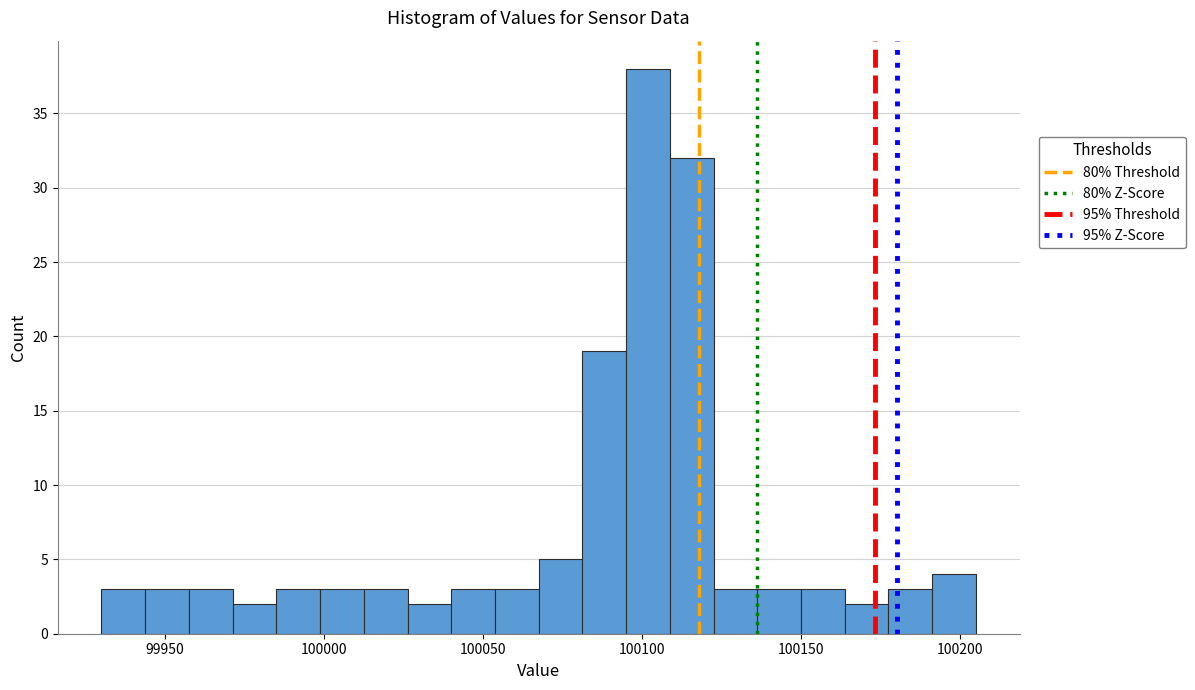

Read against the x-axis, roughly where is the centre of the tallest bar?

100100